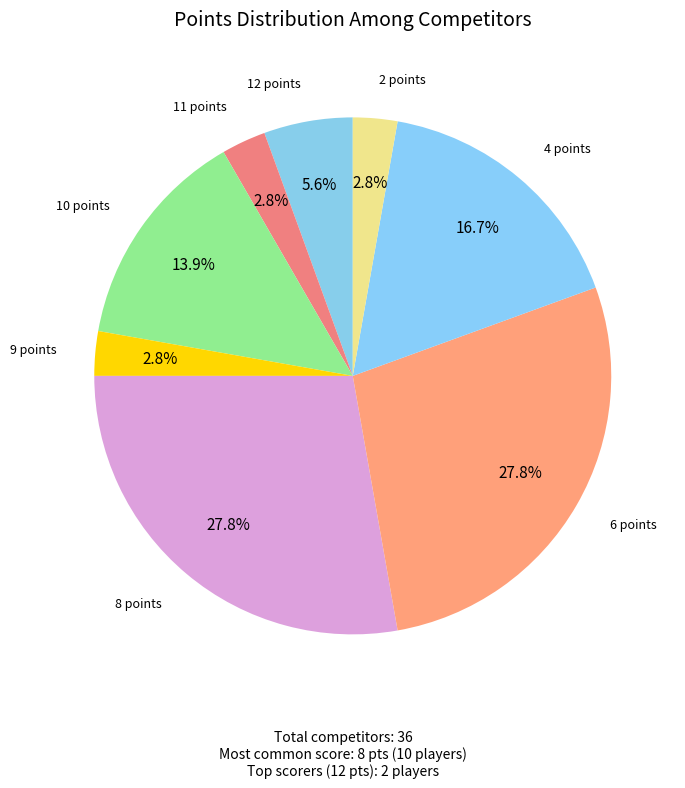

Is 10 points the majority of the pie?

No